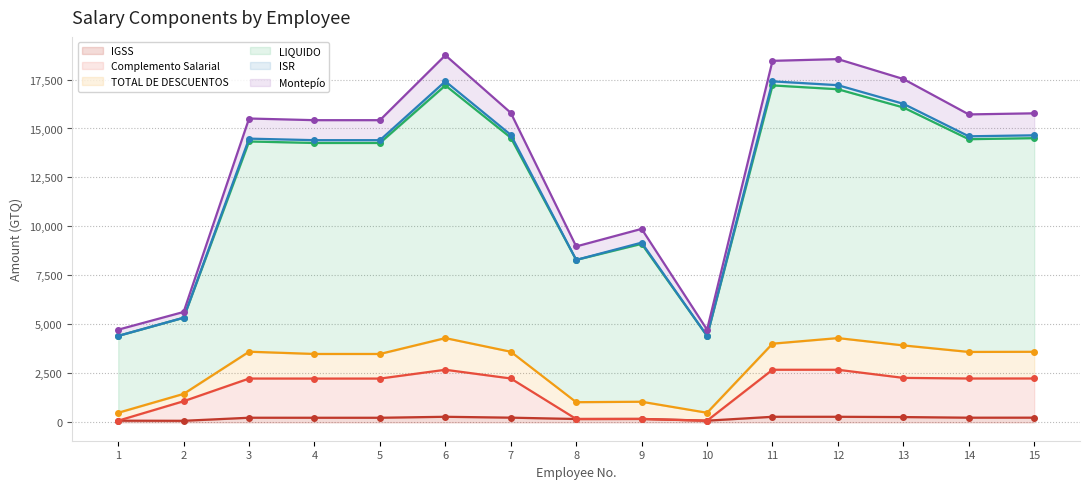

At which label is Complemento Salarial closest to 1385?

2